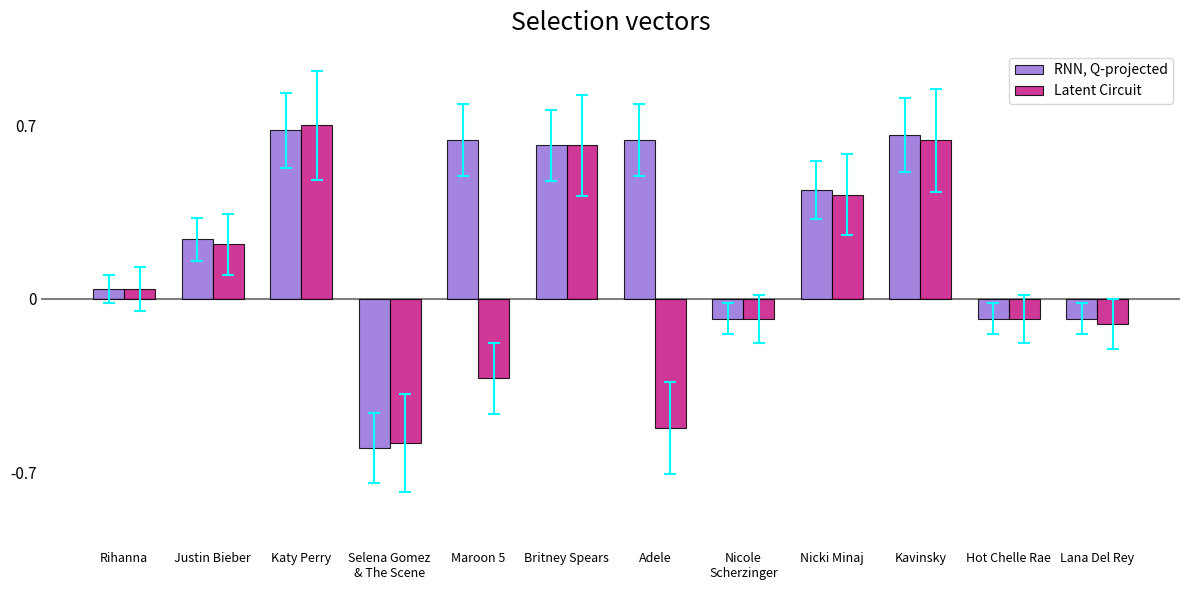

List the series in order of their overall mean, lowest first.

Latent Circuit, RNN, Q-projected